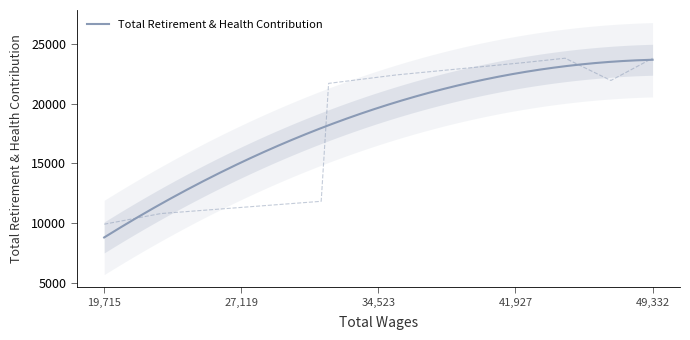

The value at 42332.0 is 37097. True or false?

False